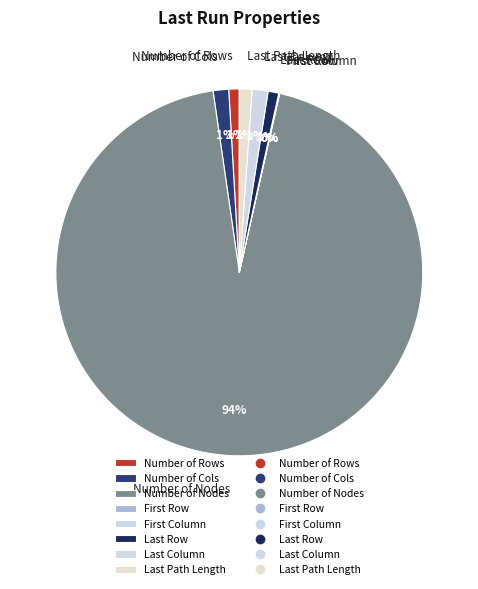

True or false: Number of Cols accounts for 1% of the total.

True